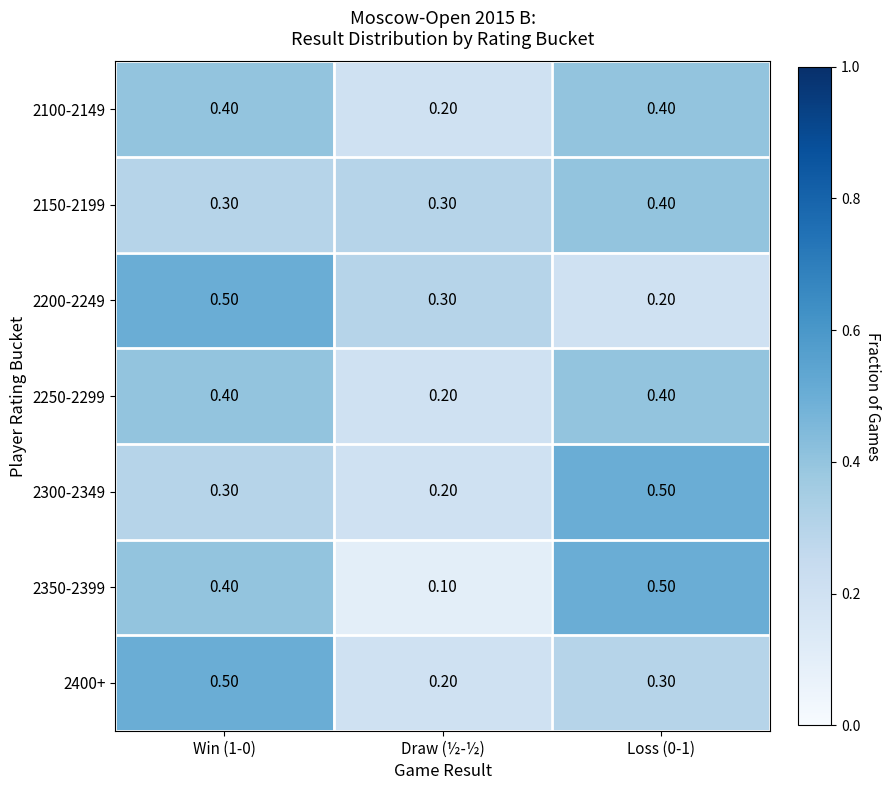

Which series changed the most between Draw (½-½) and Loss (0-1)?

2350-2399